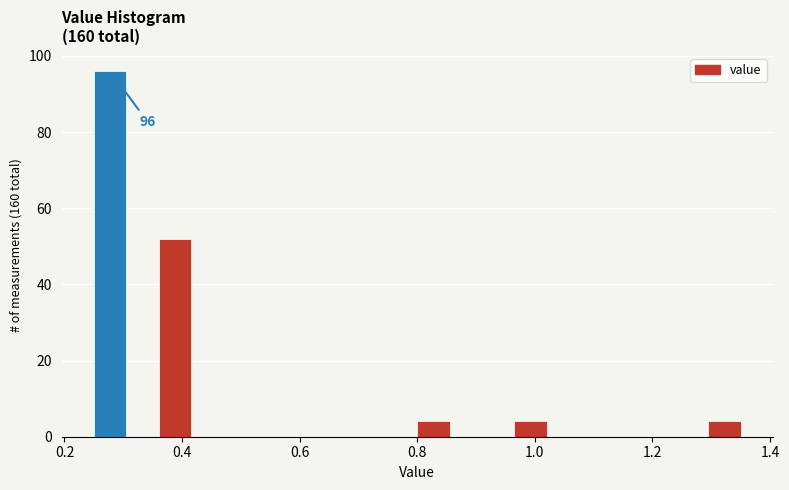

Around what value on the x-axis is the tallest bar? Give the approximate position of its centre, as read against the axis.

0.28